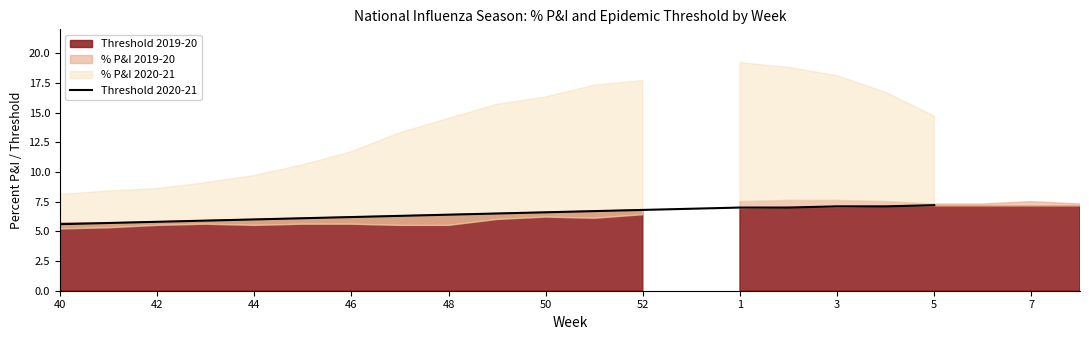

What is the difference between the values at 14 and 50?

0.9